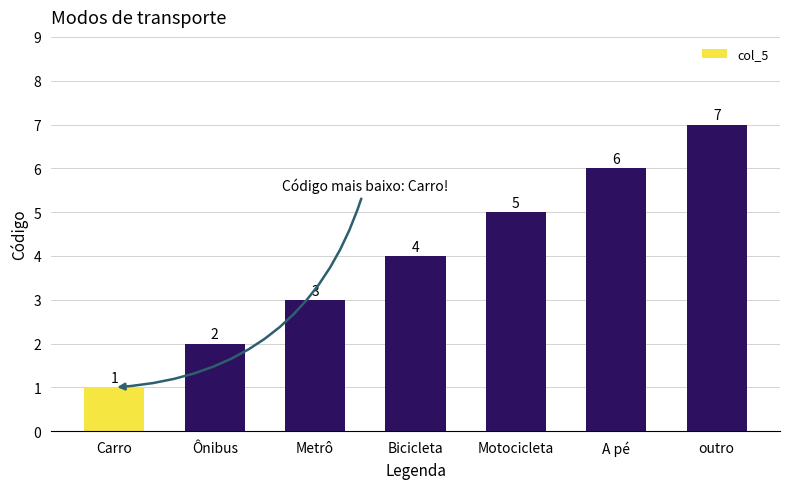

At which category does the chart reach its peak across all series?

outro